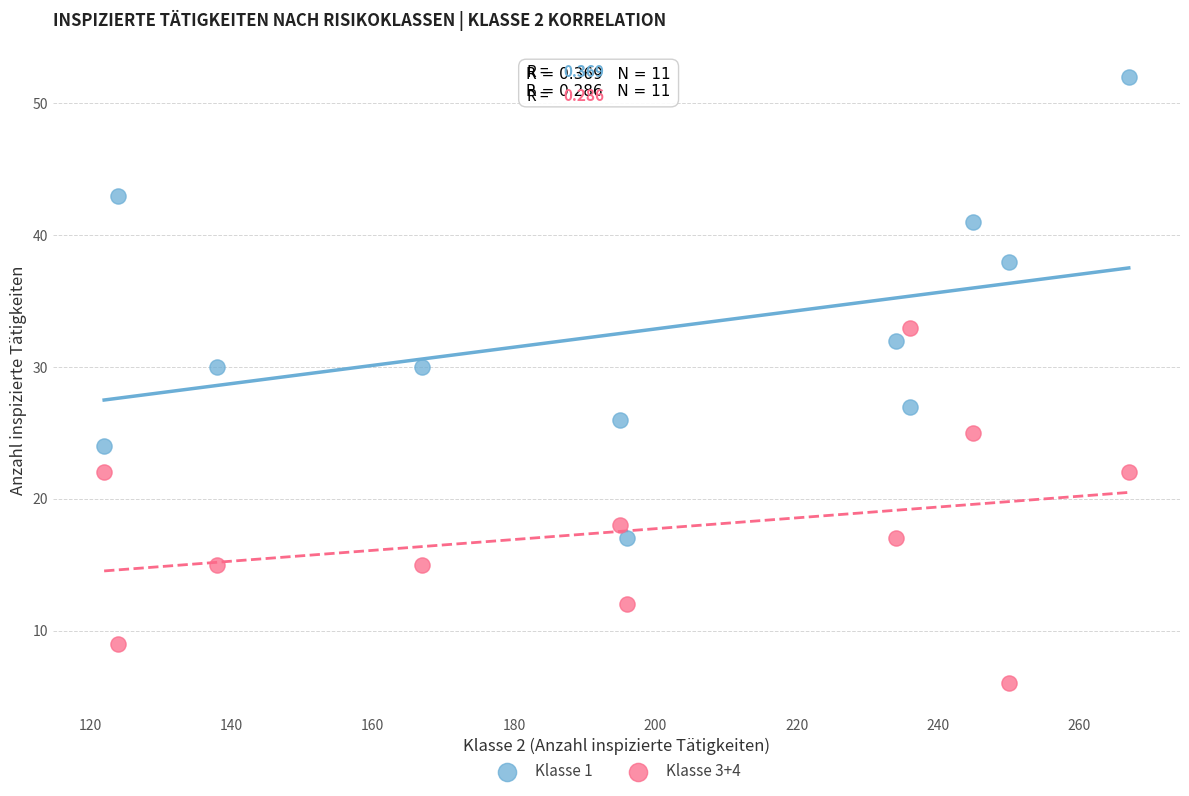

What are all the series names shown in the legend?

Klasse 1, Klasse 3+4